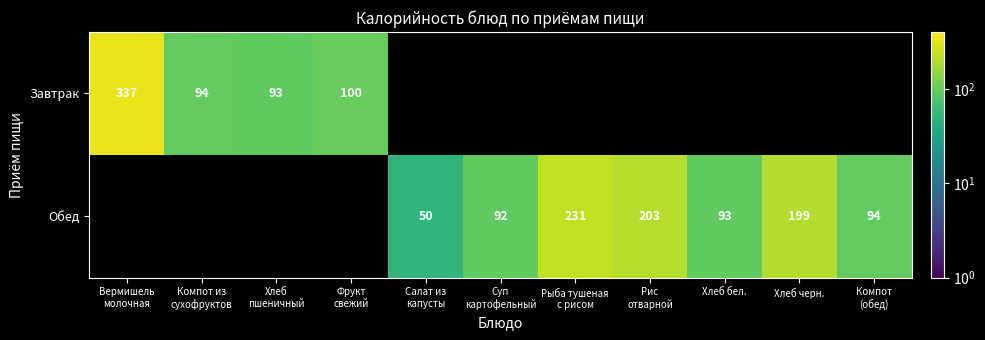

How many categories are shown in the chart?

11